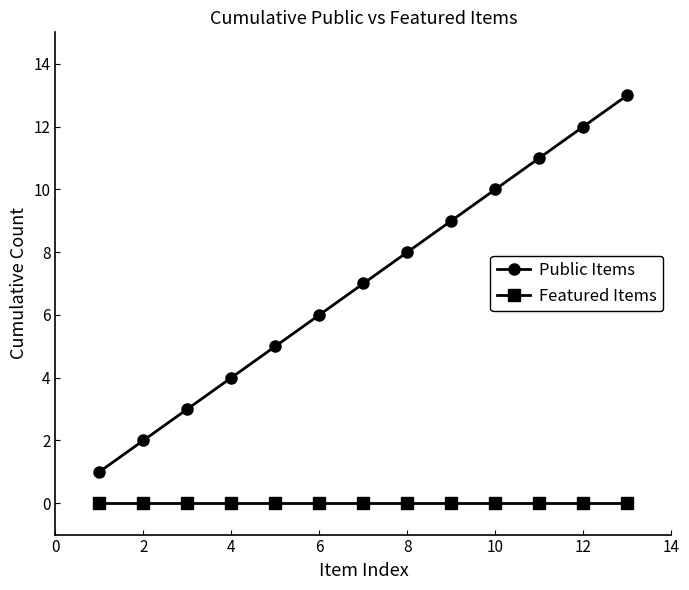

Which series has the widest spread of values?

Public Items